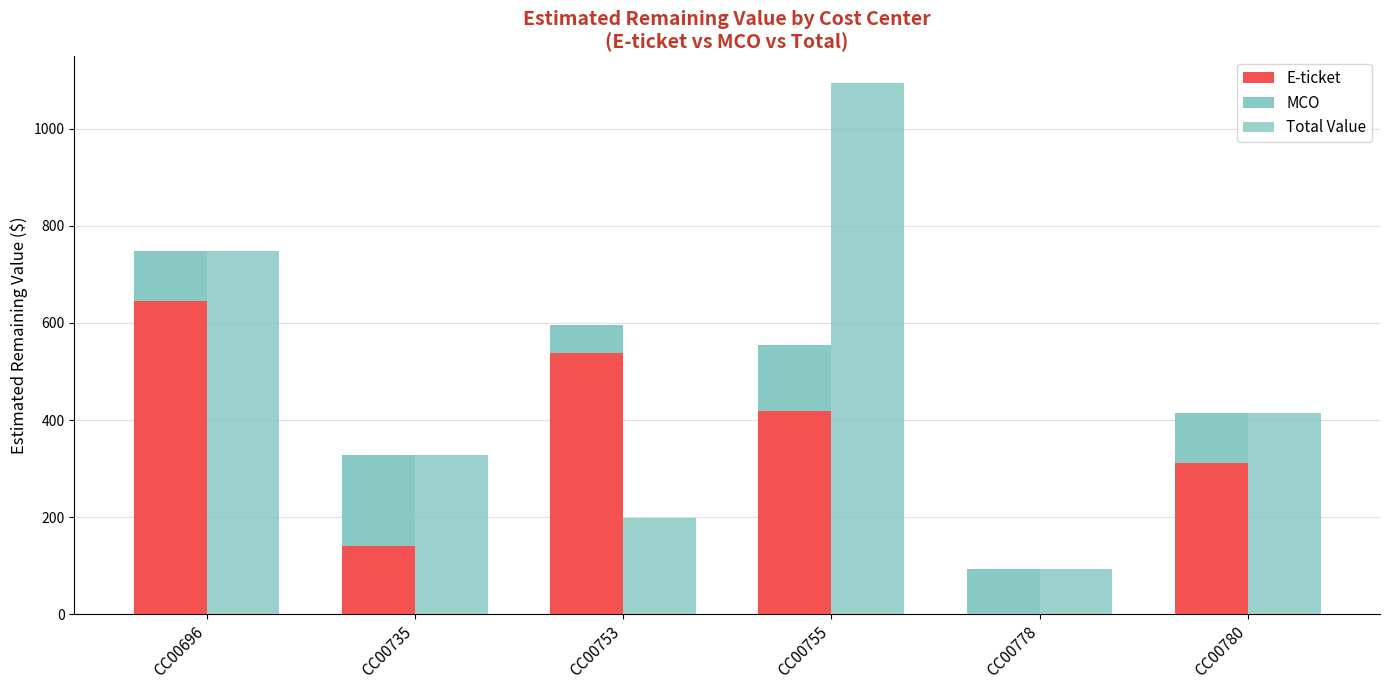

At which label is E-ticket closest to 322?

CC00780